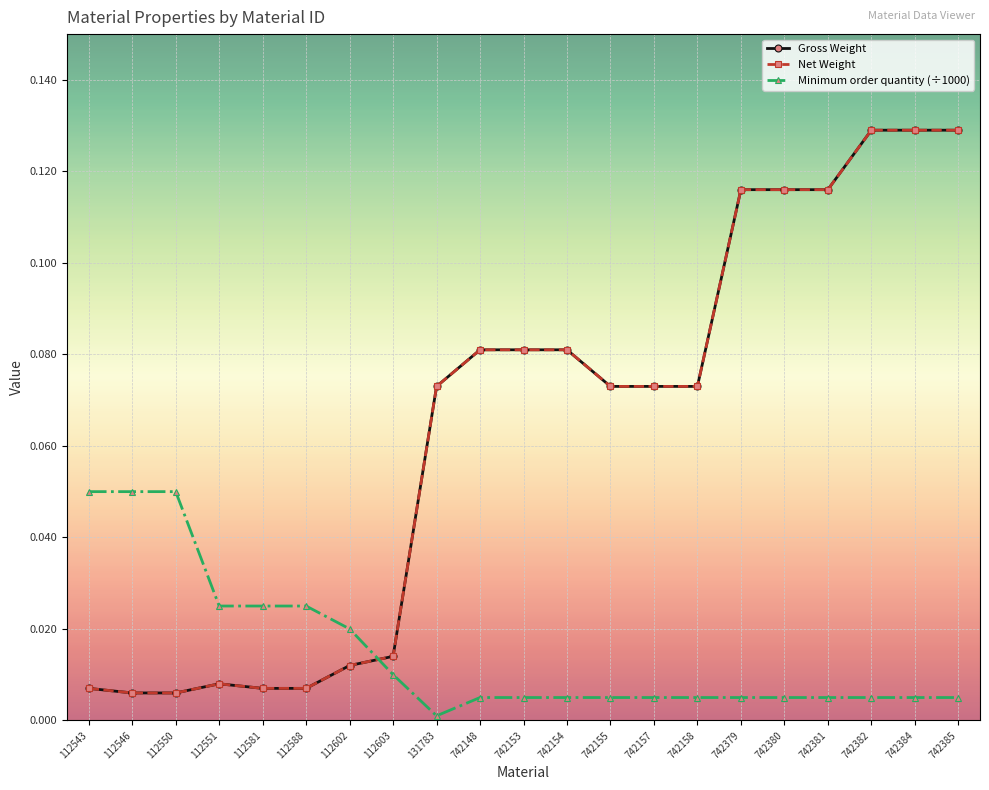

Which series has the largest range (max minus min)?

Gross Weight